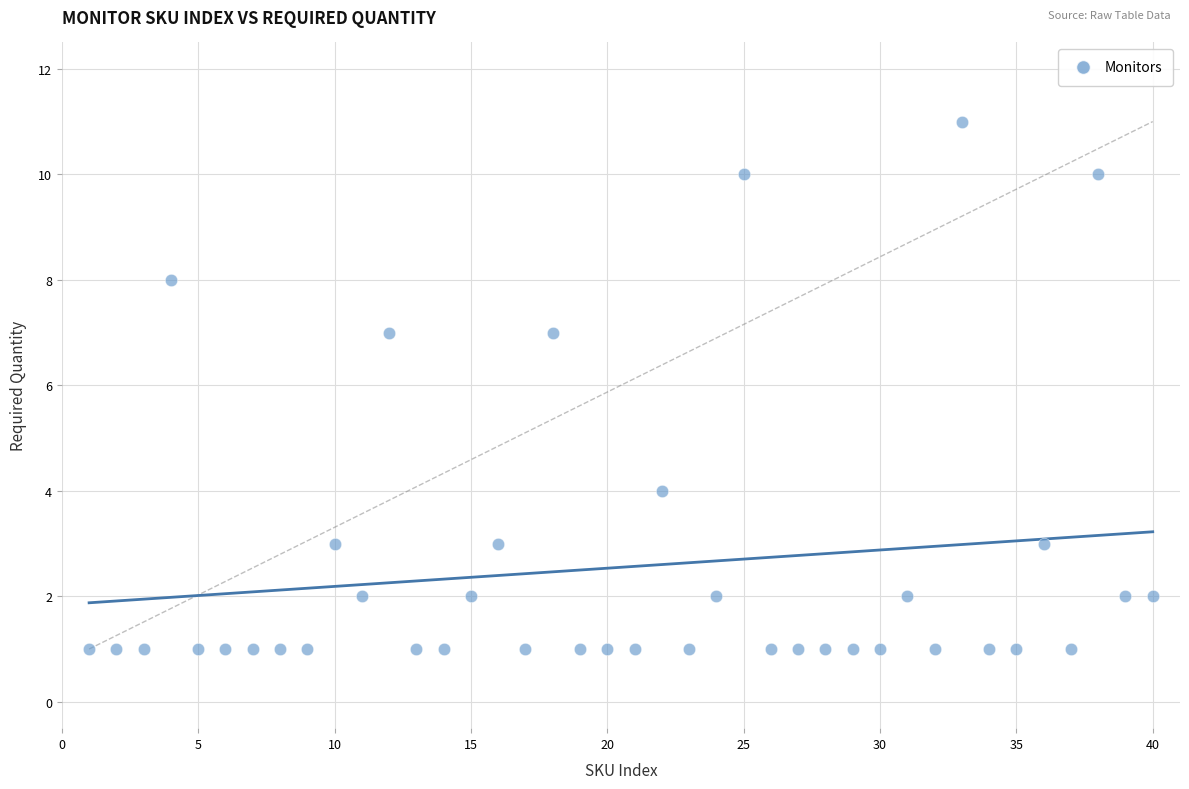

What is the range of X values (max minus min)?

39